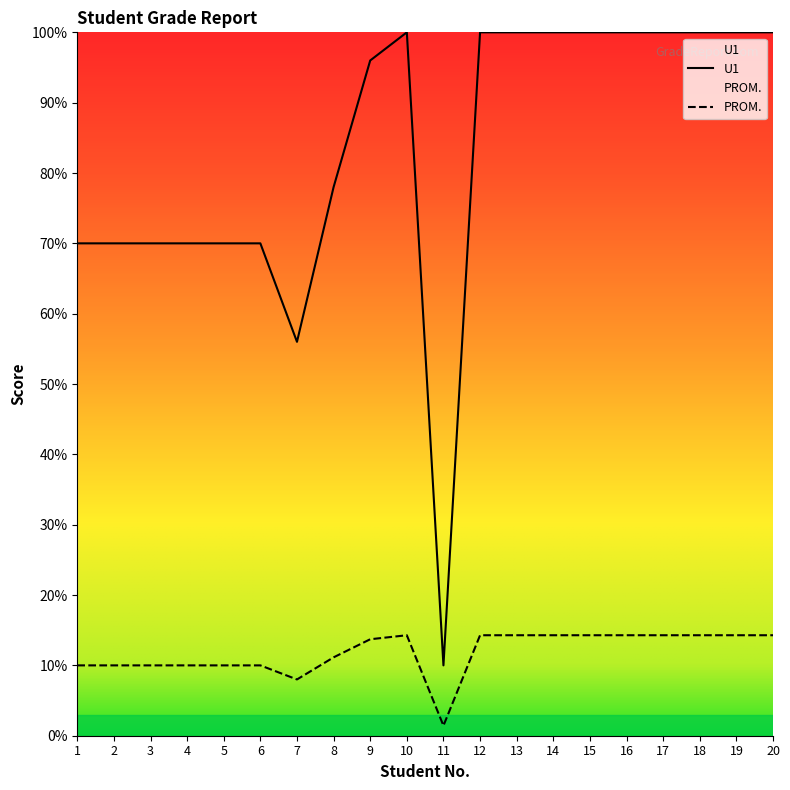

What is the approximate value of U1 at 12?

100.0